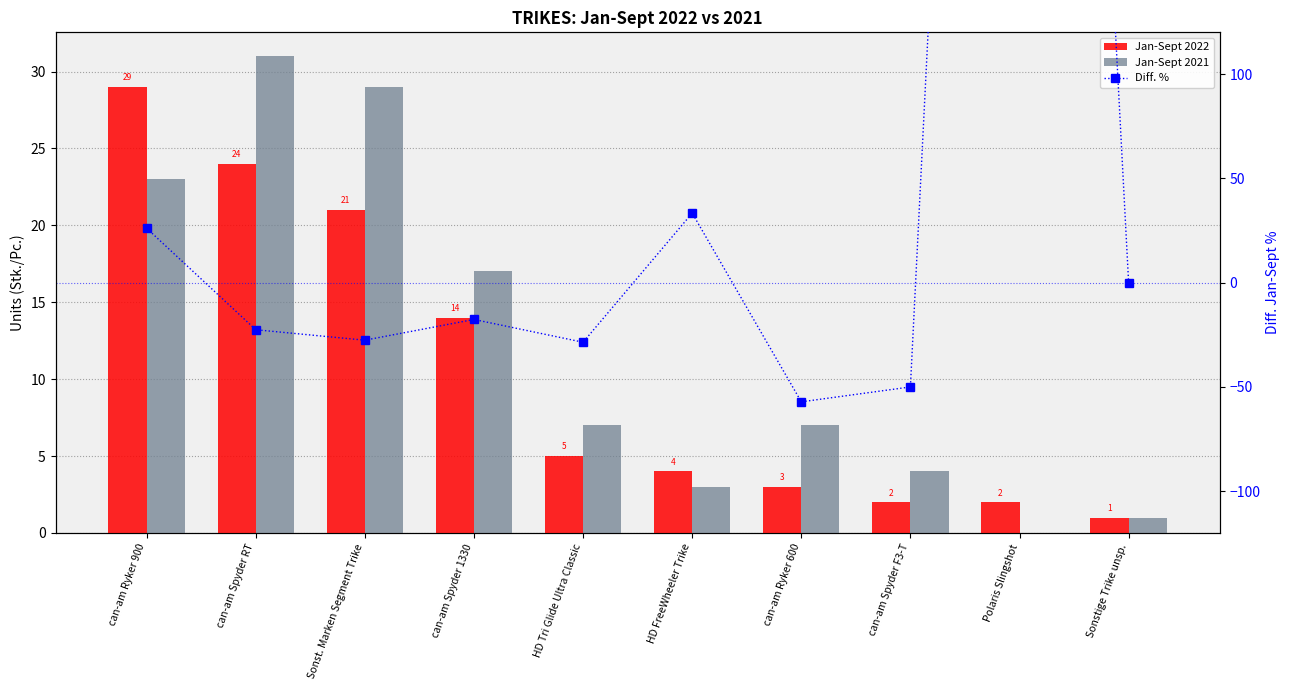

What position from the right is Sonstige Trike unsp.?

1